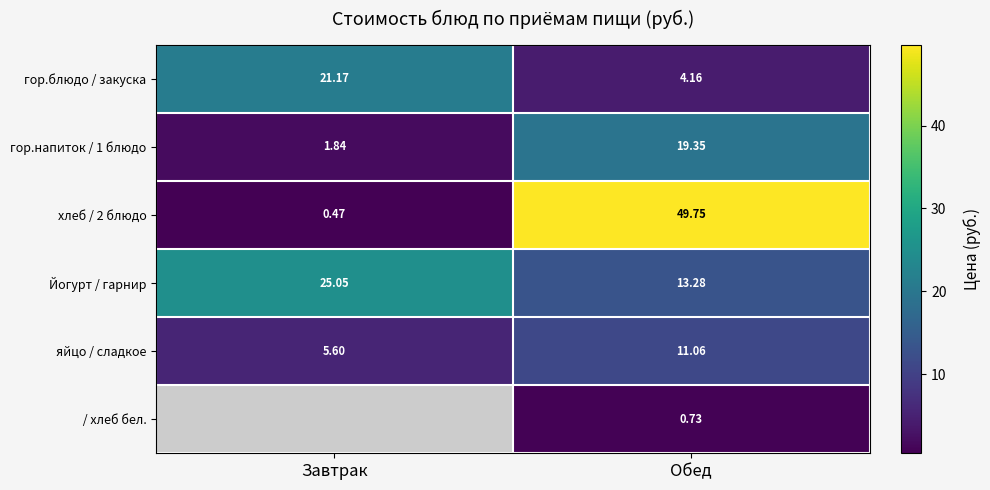

Is the value of яйцо / сладкое at Завтрак greater than the value of хлеб / 2 блюдо at Завтрак?

Yes